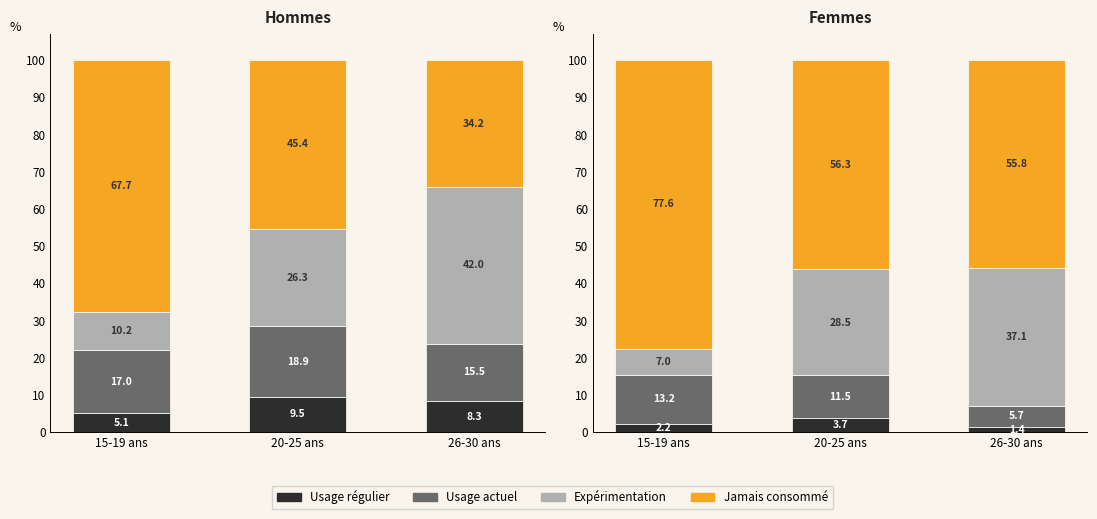

At which category does the chart reach its minimum across all series?

26-30 ans